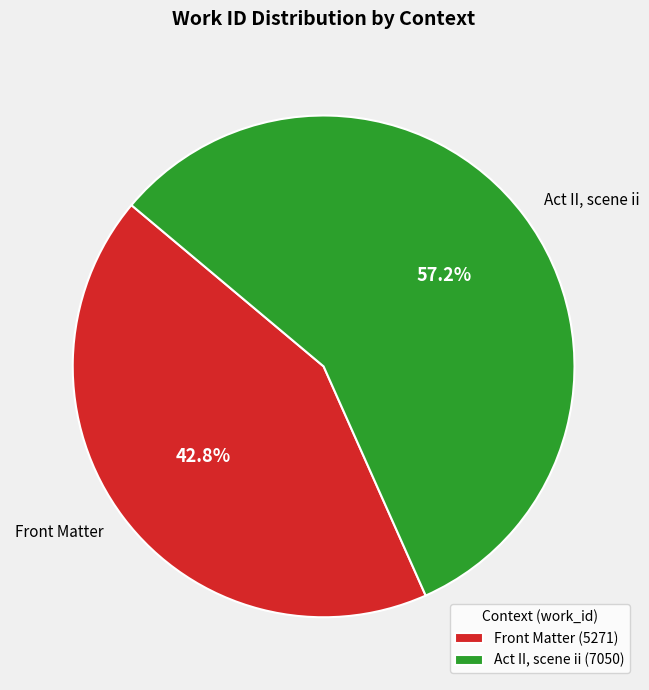

What is the largest slice in the pie chart?

Act II, scene ii